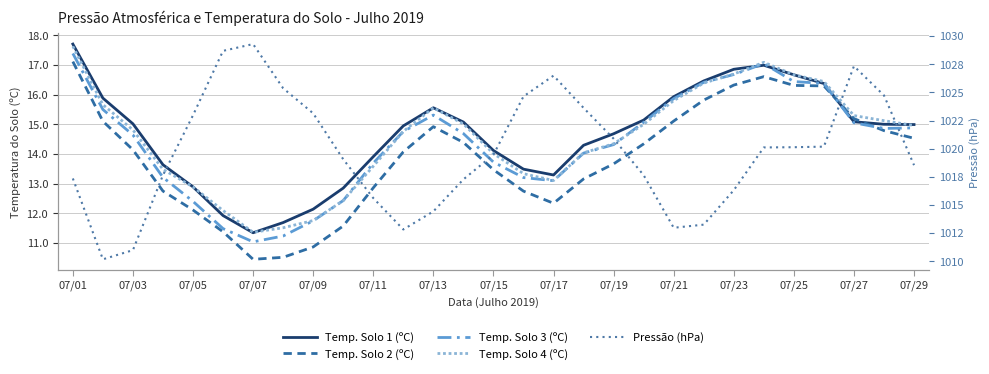

Which series has the widest spread of values?

Pressão (hPa)